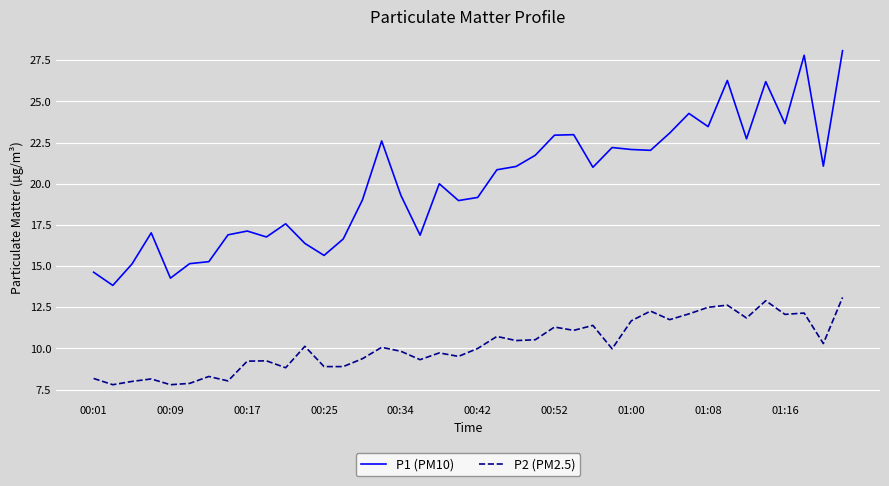

Which series has the widest spread of values?

P1 (PM10)